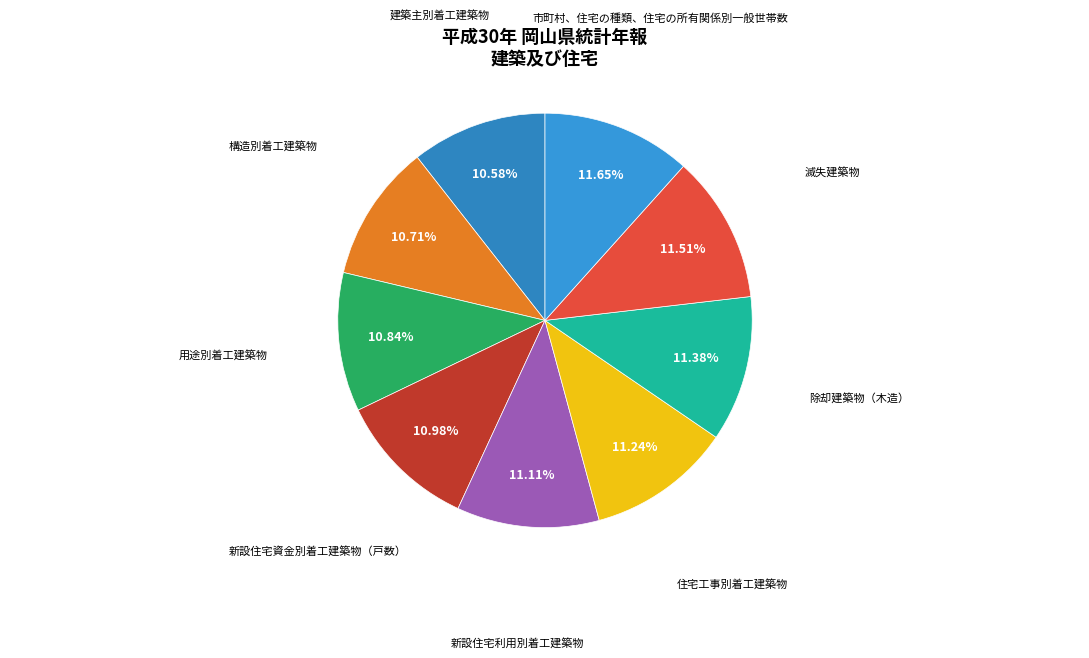

Is there any slice that represents more than half of the pie?

No